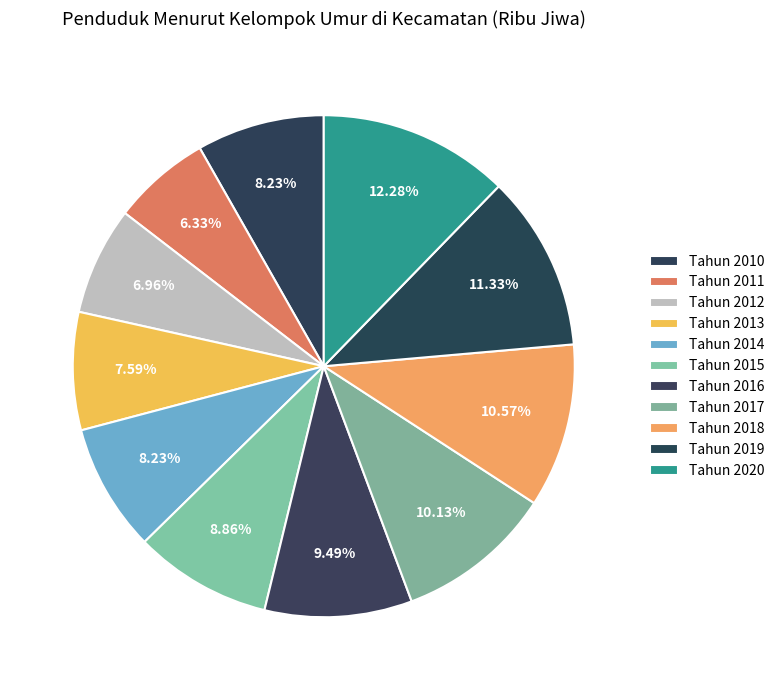

Rank the categories by value from highest to lowest.

Tahun 2020, Tahun 2019, Tahun 2018, Tahun 2017, Tahun 2016, Tahun 2015, Tahun 2010, Tahun 2014, Tahun 2013, Tahun 2012, Tahun 2011